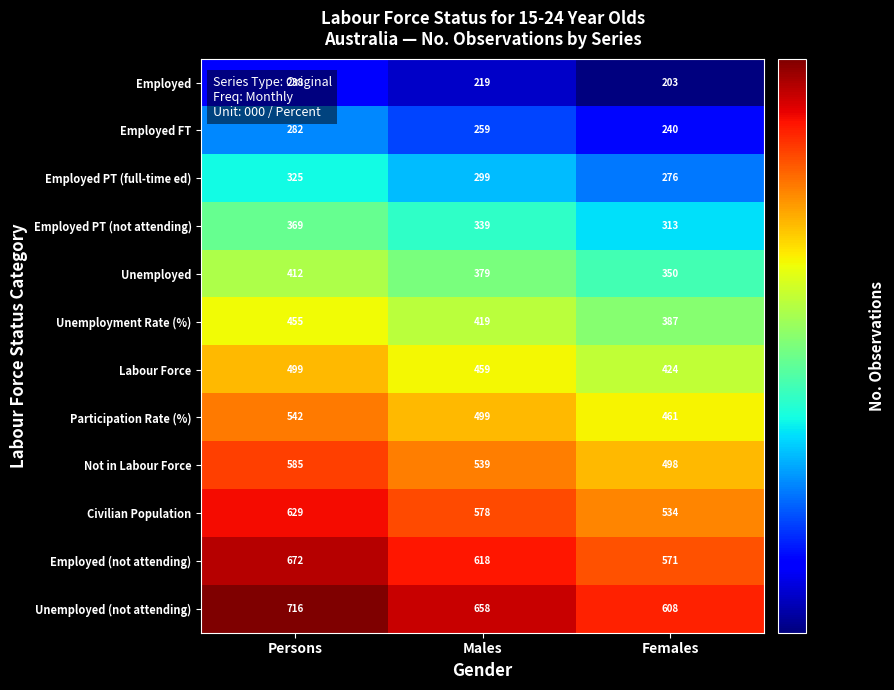

The Labour Force series shows 424 at Females. True or false?

True